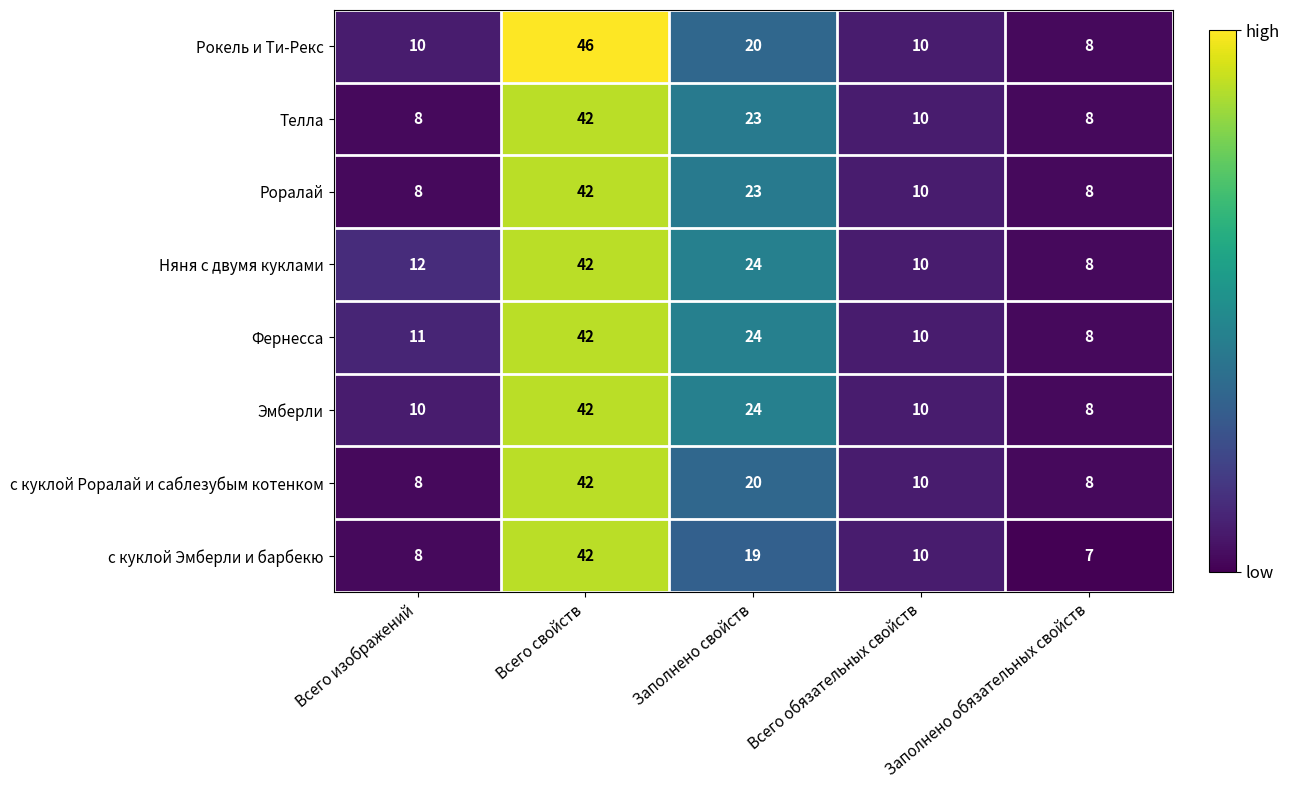

At how many categories does at least one series exceed 19?

2